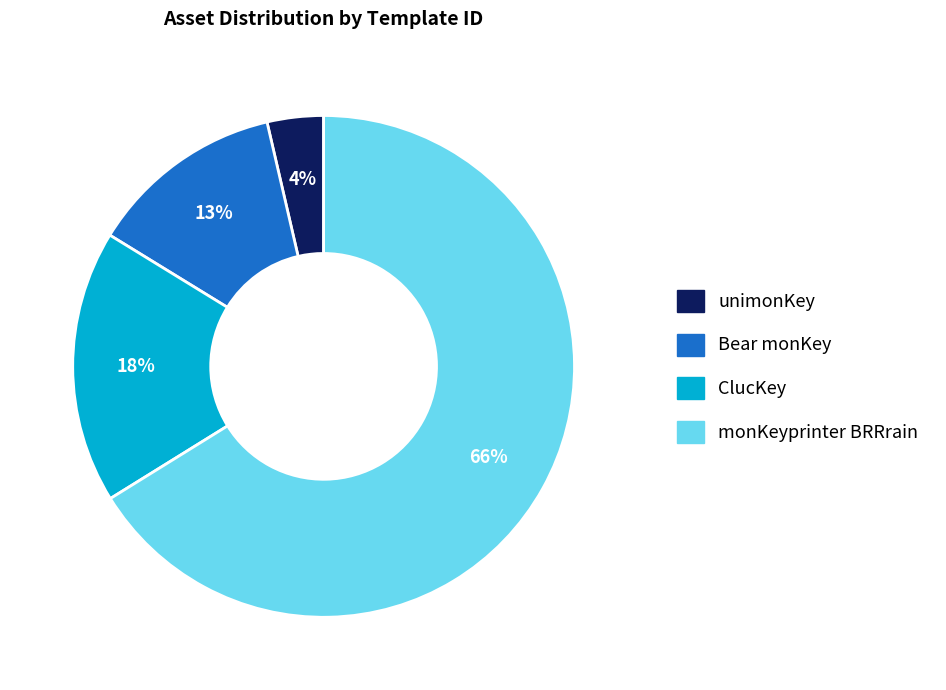

Which category has the smallest portion of the pie?

unimonKey